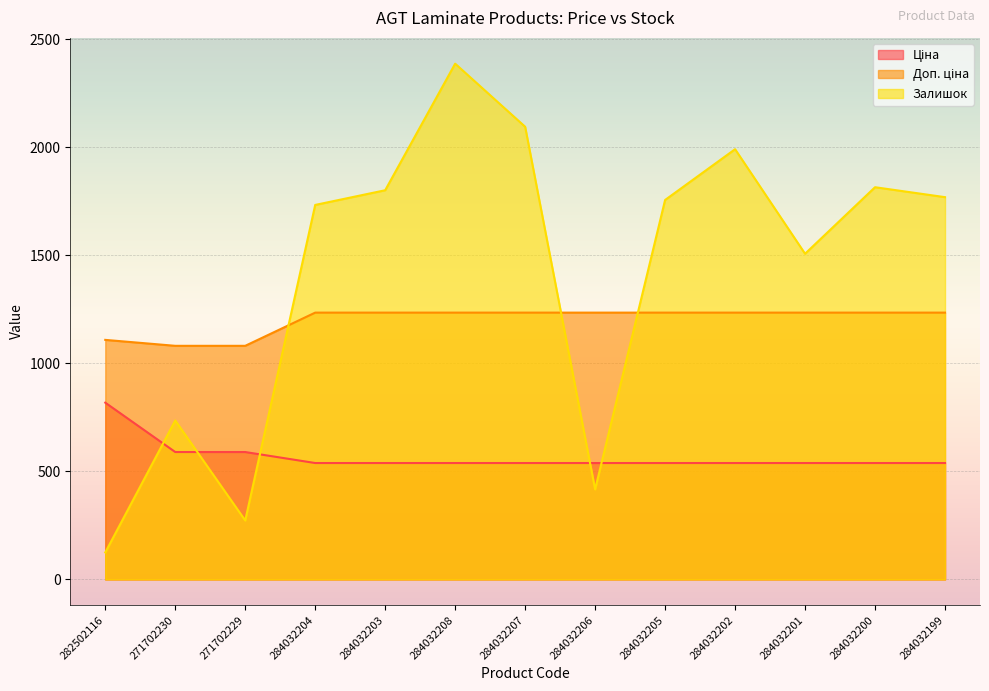

True or false: Ціна and Доп. ціна intersect in this chart.

False